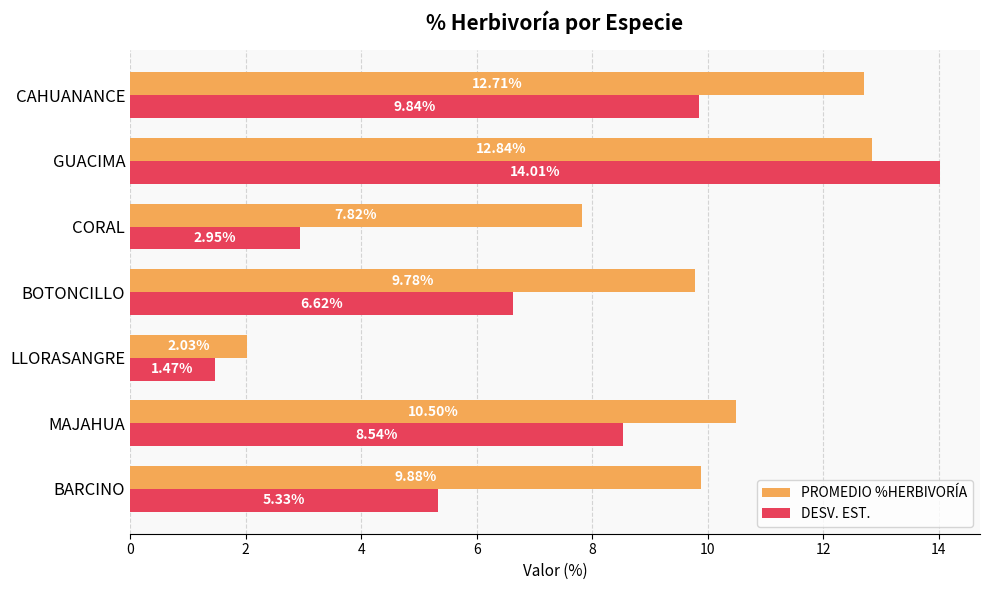

Count the number of data series in this chart.

2